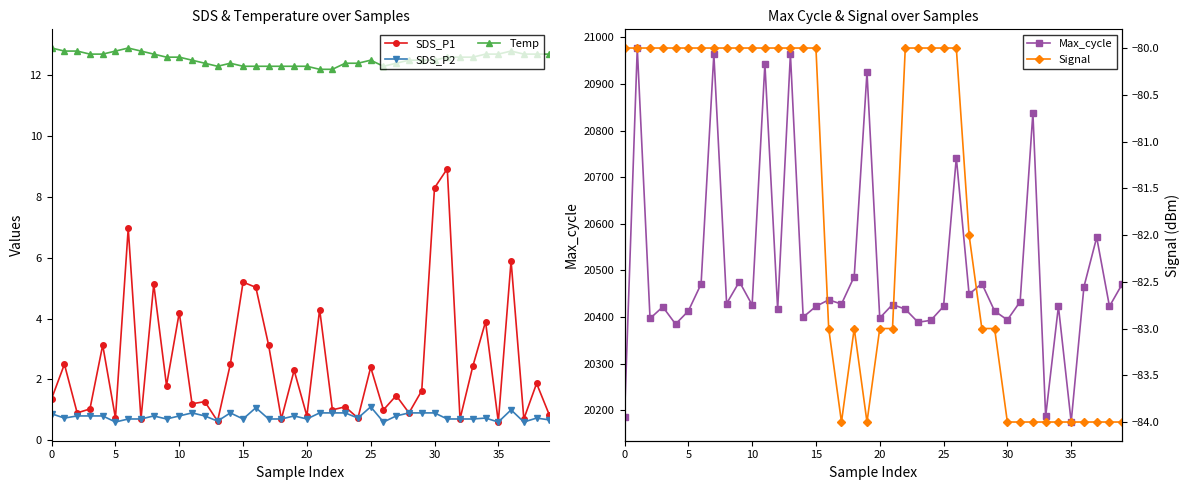

What is the maximum value for Signal?

-80.0